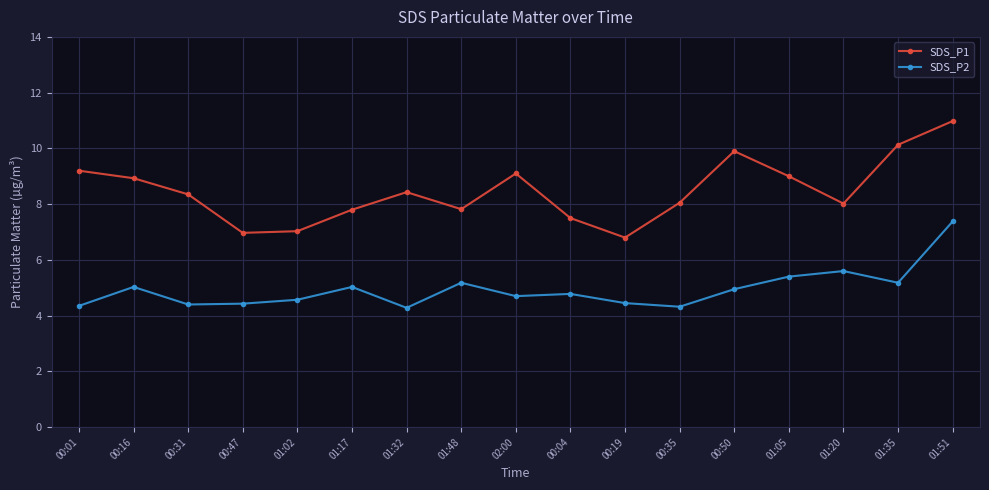

True or false: SDS_P2 and SDS_P1 cross at least once.

False